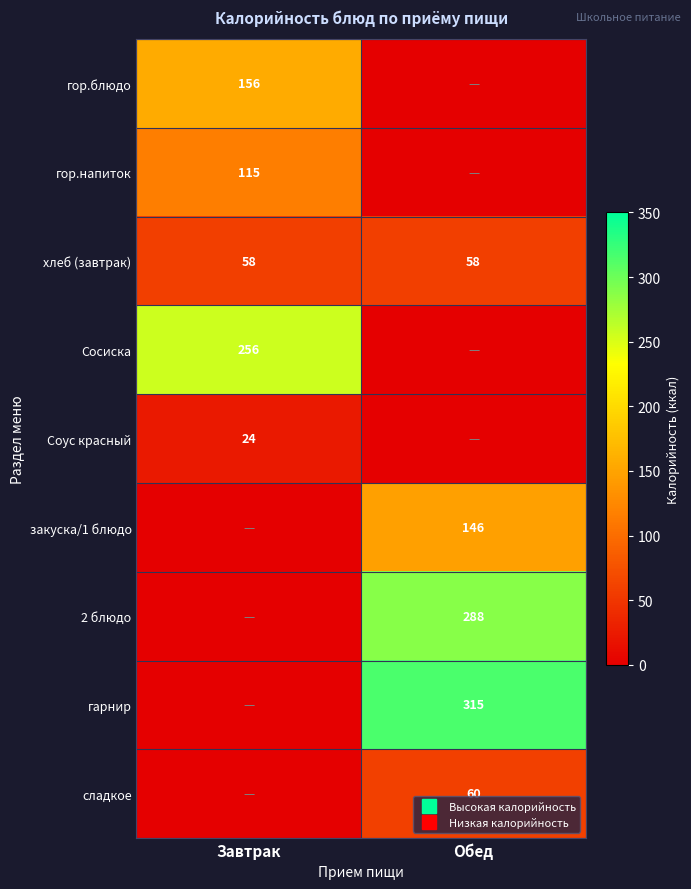

List the series in order of their peak value, highest first.

гарнир, 2 блюдо, Сосиска, гор.блюдо, закуска/1 блюдо, гор.напиток, сладкое, хлеб (завтрак), Соус красный